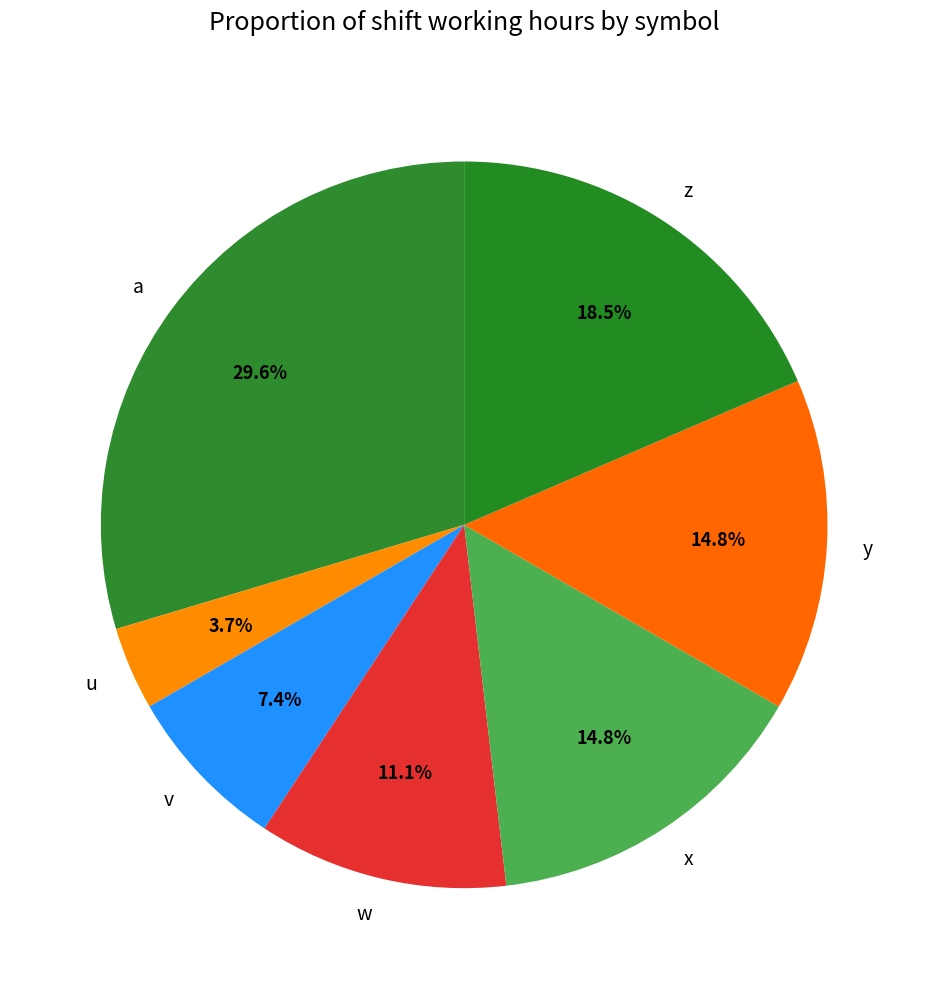

To the nearest percent, what portion does u represent?

4%